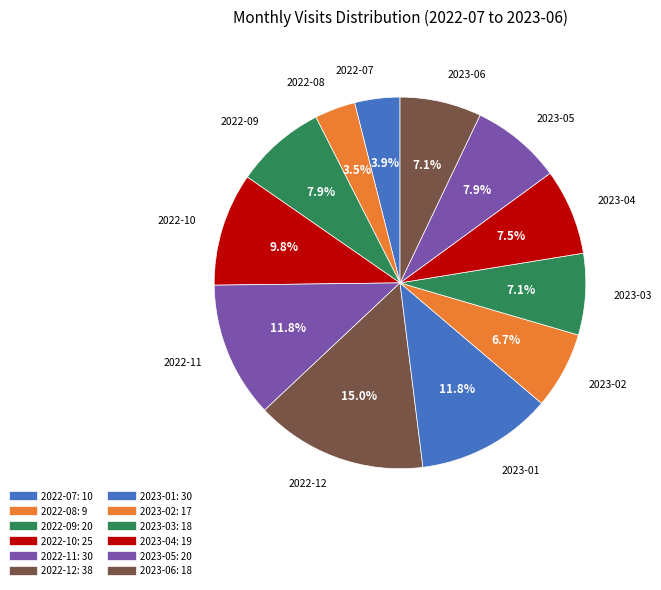

Rank the categories by value from lowest to highest.

2022-08, 2022-07, 2023-02, 2023-03, 2023-06, 2023-04, 2022-09, 2023-05, 2022-10, 2022-11, 2023-01, 2022-12